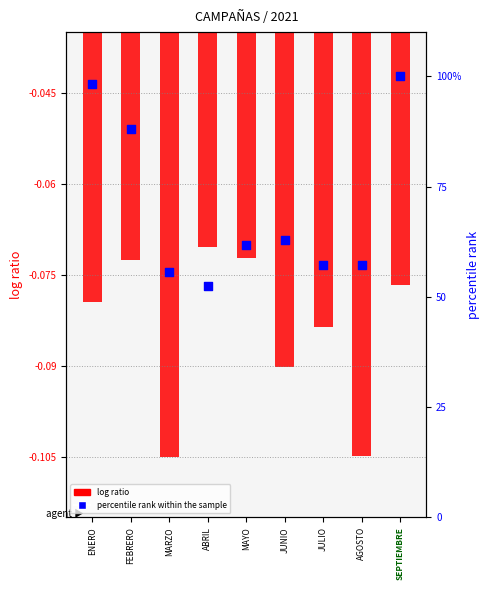

At which category is the sum across all series the highest?

SEPTIEMBRE